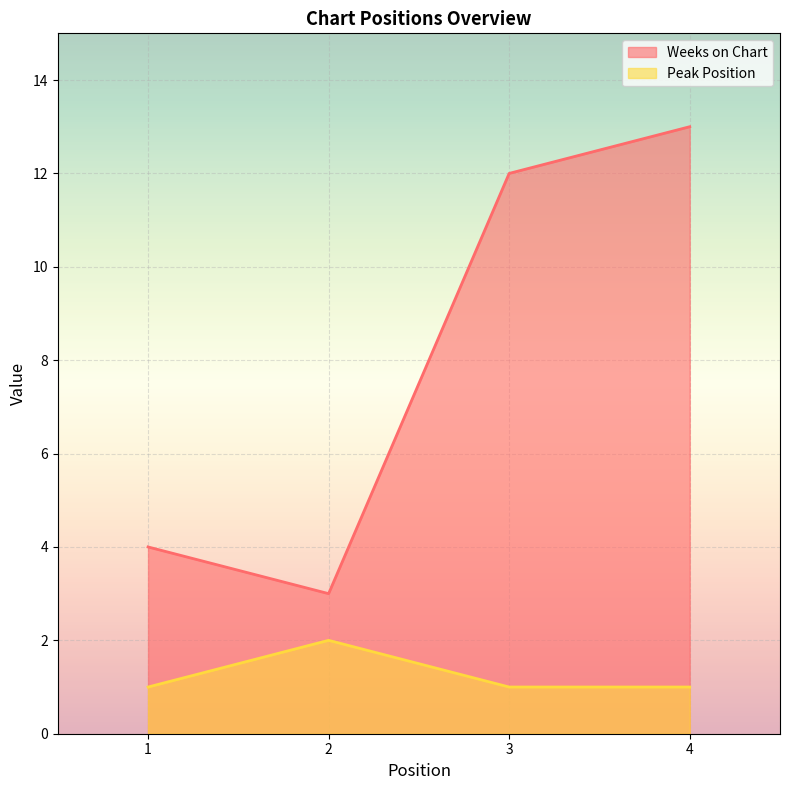

True or false: Weeks on Chart and Peak Position cross at least once.

False